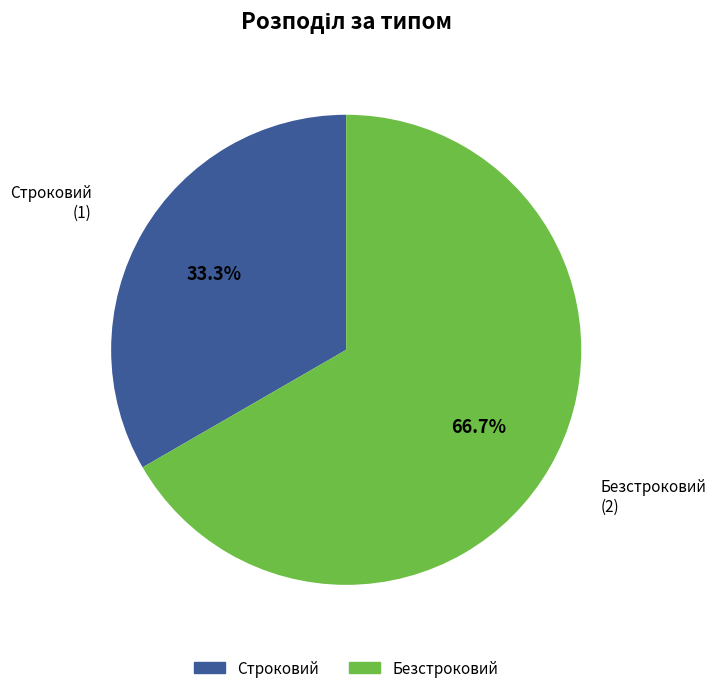

Is it true that Строковий is 33% of the pie?

True